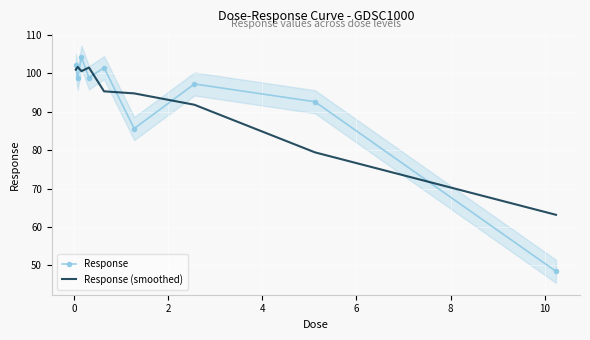

At 2, list the series in order from smallest to largest.

Response (smoothed), Response